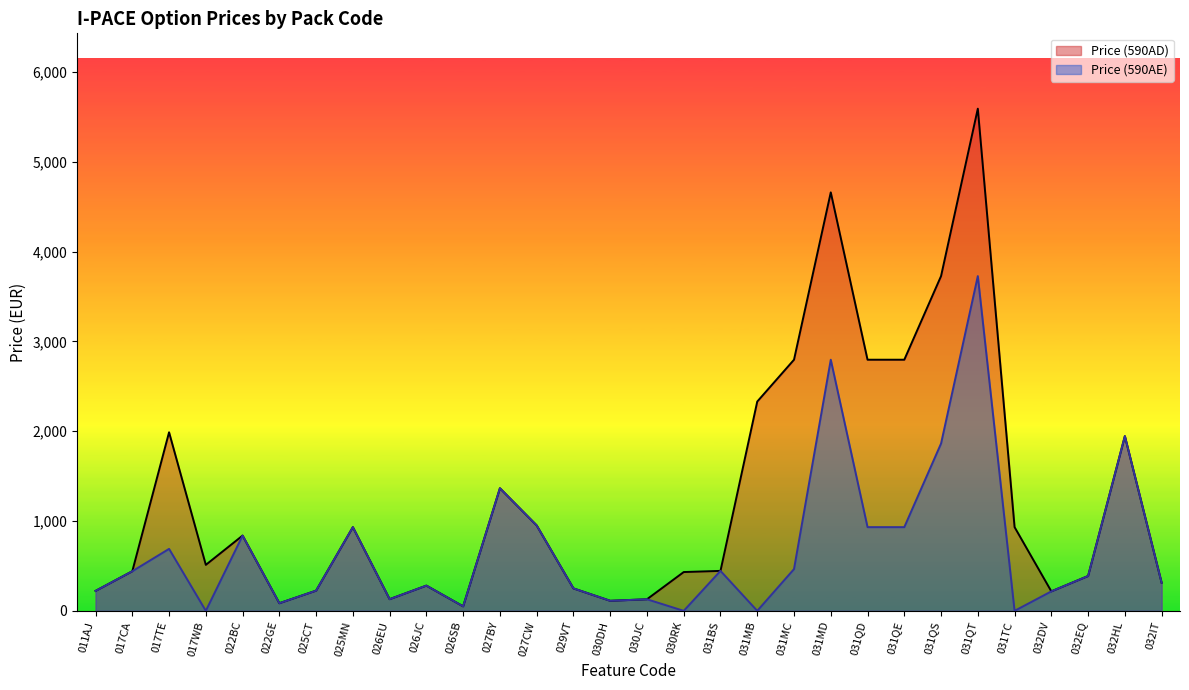

What is the difference between the Price (590AE) values at 025CT and 031MC?

240